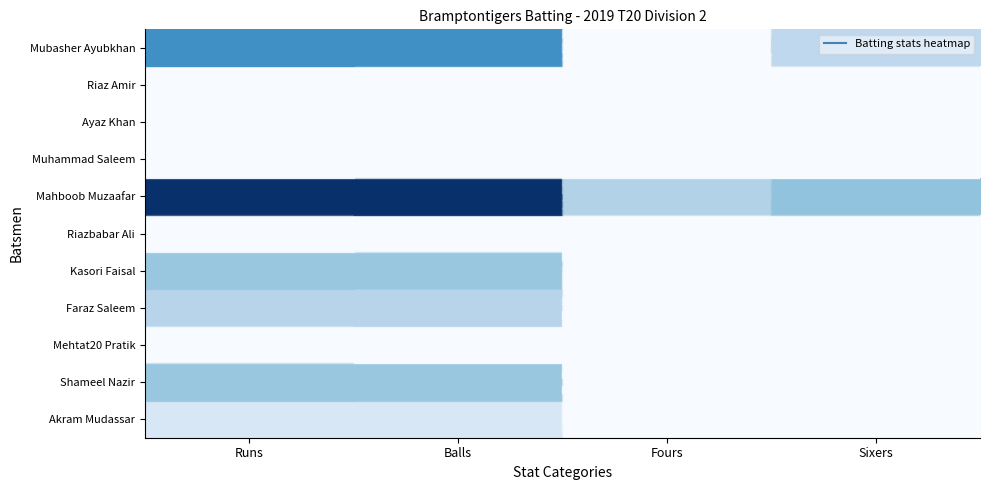

How many data points does each series have?

4